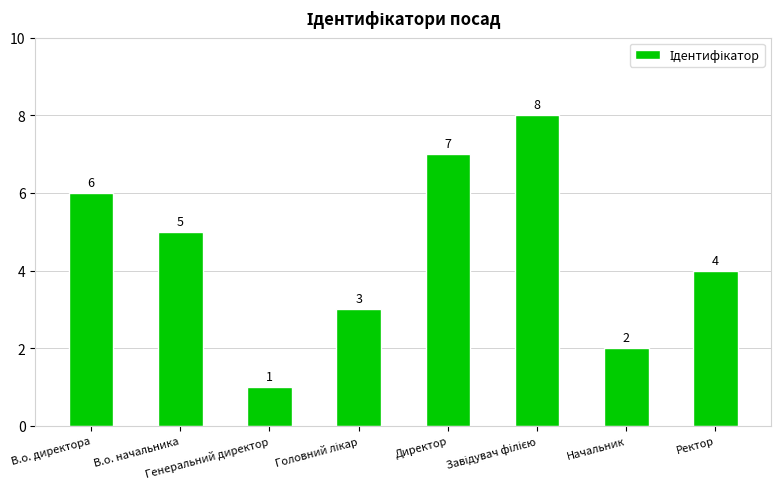

What is the difference between the maximum and minimum values?

7